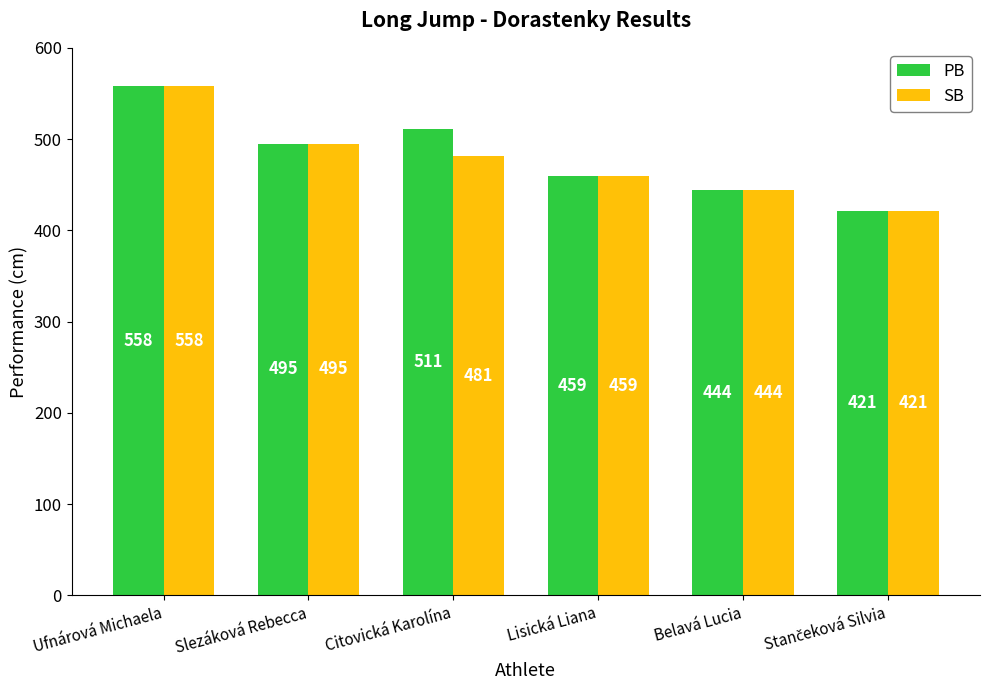

At which label does SB reach its peak?

Ufnárová Michaela